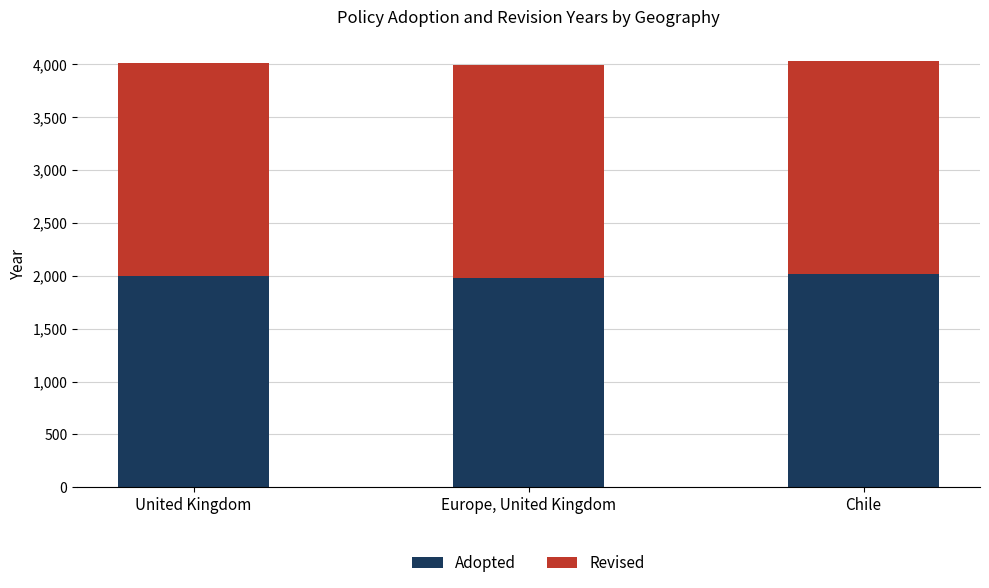

Rank the categories by Adopted value from highest to lowest.

Chile, United Kingdom, Europe, United Kingdom